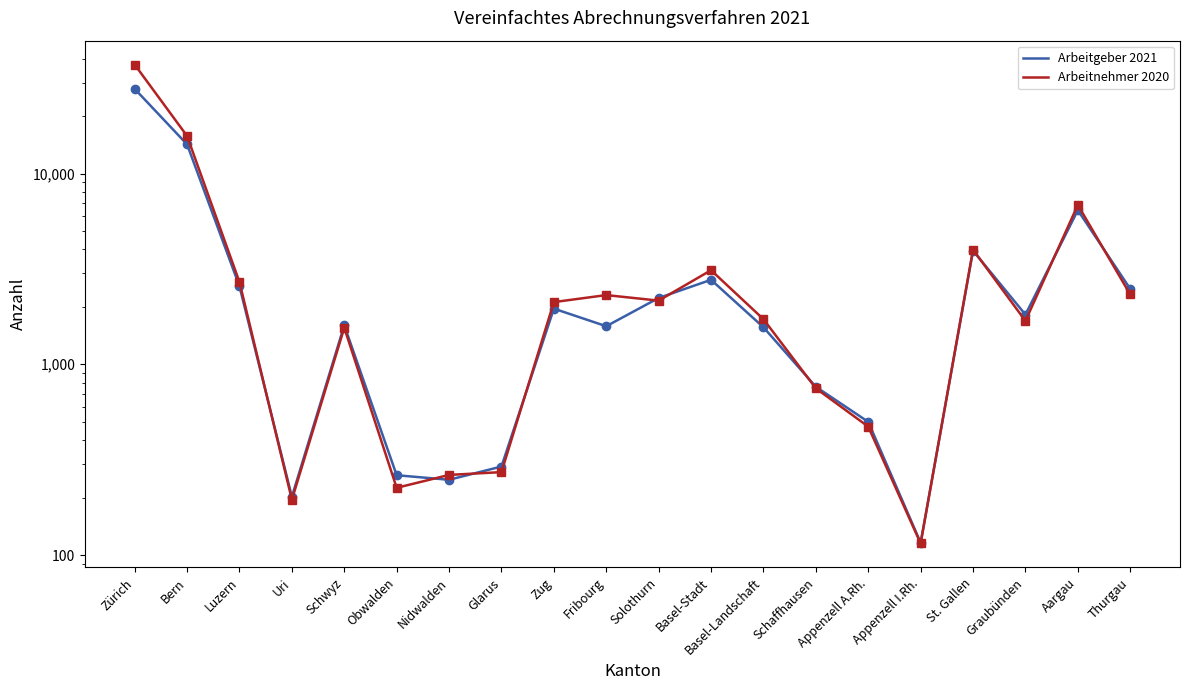

Reading left to right, list all the values displayed in this chart.

Arbeitgeber 2021: 27787	14211	2563	202	1600	262	248	291	1957	1583	2226	2772	1563	762	499	116	3937	1821	6419	2484
Arbeitnehmer 2020: 37239	15727	2698	195	1554	225	263	272	2118	2305	2156	3112	1723	748	471	115	3989	1687	6843	2322